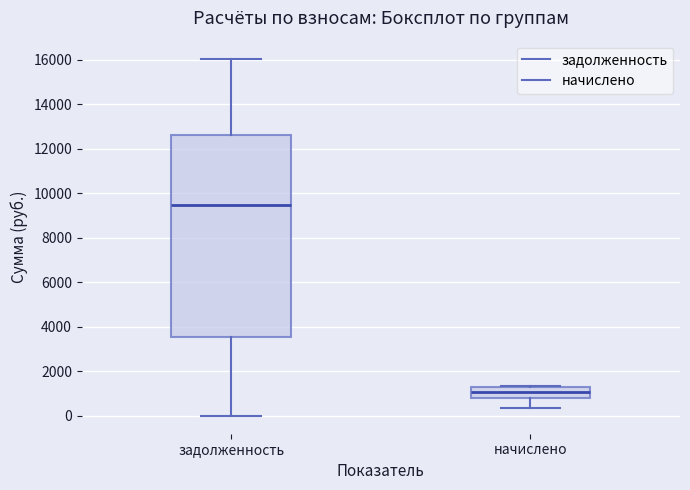

Reading left to right, read every box against the y-axis: the position of its median line, the range the box covers, and the ends of its whiskers. The values are not printed on the chart, so give them approximately, as read against the axis.

задолженность: median 9400, box 3600 to 12600, whiskers 0 to 16000
начислено: median 1000, box 800 to 1200, whiskers 400 to 1400